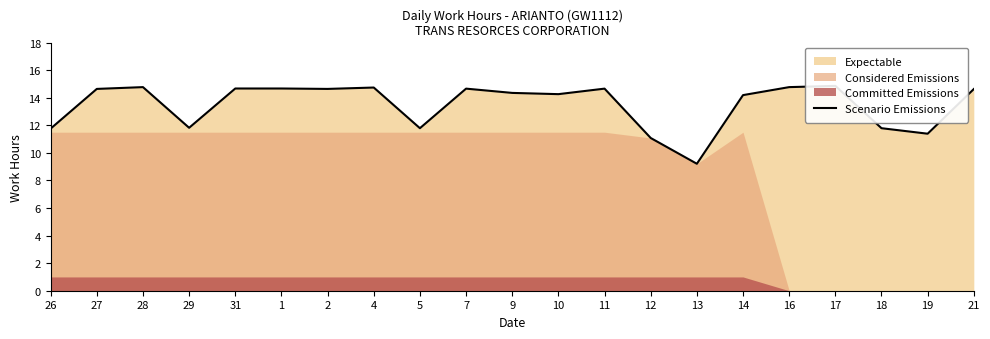

List the labels in order of value, smallest first.

13, 12, 19, 26, 5, 18, 29, 14, 10, 9, 21, 27, 2, 7, 11, 31, 1, 4, 28, 16, 17